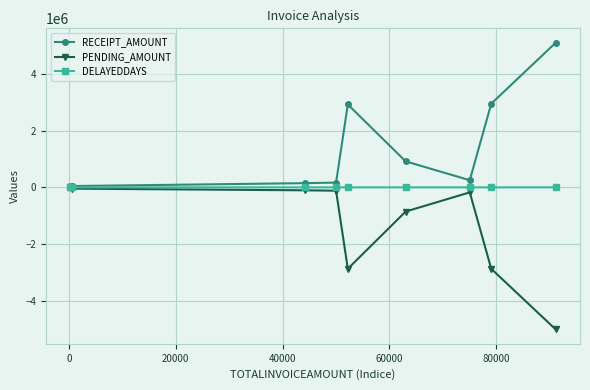

Rank the series by their average value, from highest to lowest.

RECEIPT_AMOUNT, DELAYEDDAYS, PENDING_AMOUNT